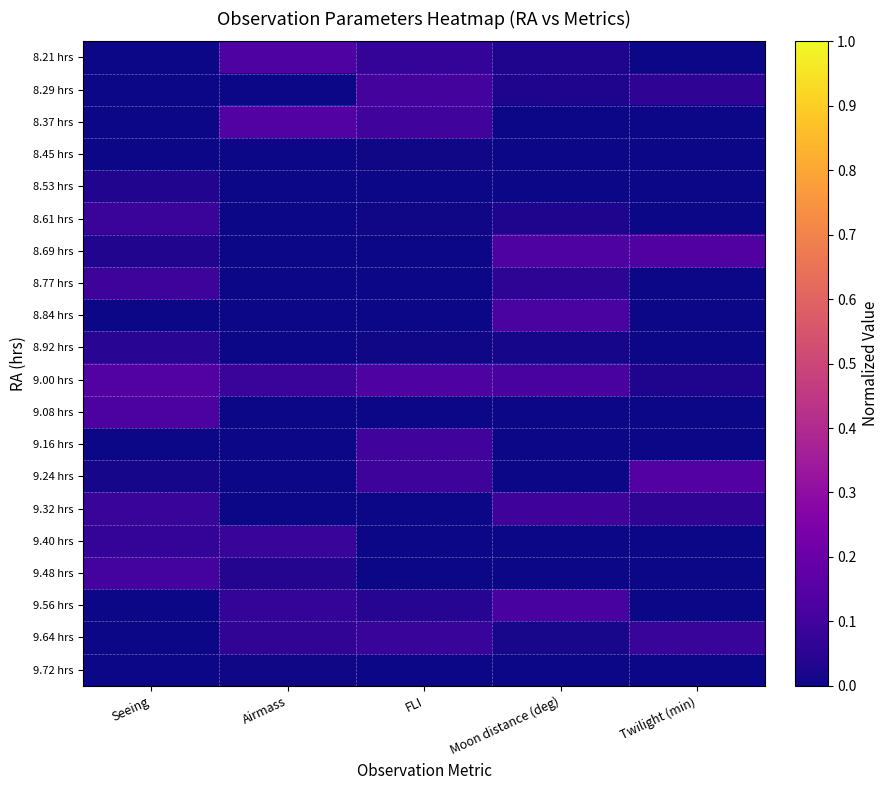

Reading left to right, transcribe all the data shown in this chart.

8.21 hrs: Seeing=0.0	Airmass=0.1	FLI=0.1	Moon distance (deg)=0.0	Twilight (min)=0.0
8.29 hrs: Seeing=0.0	Airmass=0.0	FLI=0.1	Moon distance (deg)=0.0	Twilight (min)=0.1
8.37 hrs: Seeing=0.0	Airmass=0.1	FLI=0.1	Moon distance (deg)=0.0	Twilight (min)=0.0
8.45 hrs: Seeing=0.0	Airmass=0.0	FLI=0.0	Moon distance (deg)=0.0	Twilight (min)=0.0
8.53 hrs: Seeing=0.0	Airmass=0.0	FLI=0.0	Moon distance (deg)=0.0	Twilight (min)=0.0
8.61 hrs: Seeing=0.1	Airmass=0.0	FLI=0.0	Moon distance (deg)=0.0	Twilight (min)=0.0
8.69 hrs: Seeing=0.0	Airmass=0.0	FLI=0.0	Moon distance (deg)=0.1	Twilight (min)=0.1
8.77 hrs: Seeing=0.1	Airmass=0.0	FLI=0.0	Moon distance (deg)=0.1	Twilight (min)=0.0
8.84 hrs: Seeing=0.0	Airmass=0.0	FLI=0.0	Moon distance (deg)=0.1	Twilight (min)=0.0
8.92 hrs: Seeing=0.0	Airmass=0.0	FLI=0.0	Moon distance (deg)=0.0	Twilight (min)=0.0
9.00 hrs: Seeing=0.1	Airmass=0.1	FLI=0.1	Moon distance (deg)=0.1	Twilight (min)=0.0
9.08 hrs: Seeing=0.1	Airmass=0.0	FLI=0.0	Moon distance (deg)=0.0	Twilight (min)=0.0
9.16 hrs: Seeing=0.0	Airmass=0.0	FLI=0.1	Moon distance (deg)=0.0	Twilight (min)=0.0
9.24 hrs: Seeing=0.0	Airmass=0.0	FLI=0.1	Moon distance (deg)=0.0	Twilight (min)=0.1
9.32 hrs: Seeing=0.1	Airmass=0.0	FLI=0.0	Moon distance (deg)=0.1	Twilight (min)=0.1
9.40 hrs: Seeing=0.1	Airmass=0.1	FLI=0.0	Moon distance (deg)=0.0	Twilight (min)=0.0
9.48 hrs: Seeing=0.1	Airmass=0.0	FLI=0.0	Moon distance (deg)=0.0	Twilight (min)=0.0
9.56 hrs: Seeing=0.0	Airmass=0.1	FLI=0.0	Moon distance (deg)=0.1	Twilight (min)=0.0
9.64 hrs: Seeing=0.0	Airmass=0.1	FLI=0.1	Moon distance (deg)=0.0	Twilight (min)=0.1
9.72 hrs: Seeing=0.0	Airmass=0.0	FLI=0.0	Moon distance (deg)=0.0	Twilight (min)=0.0